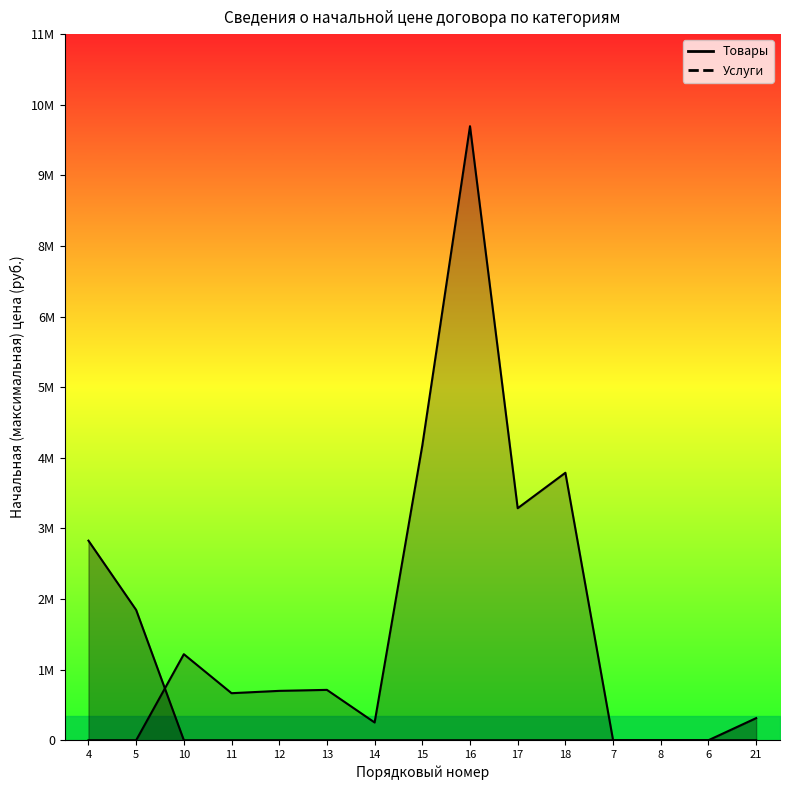

Which has a higher value, 13 or 5?

5